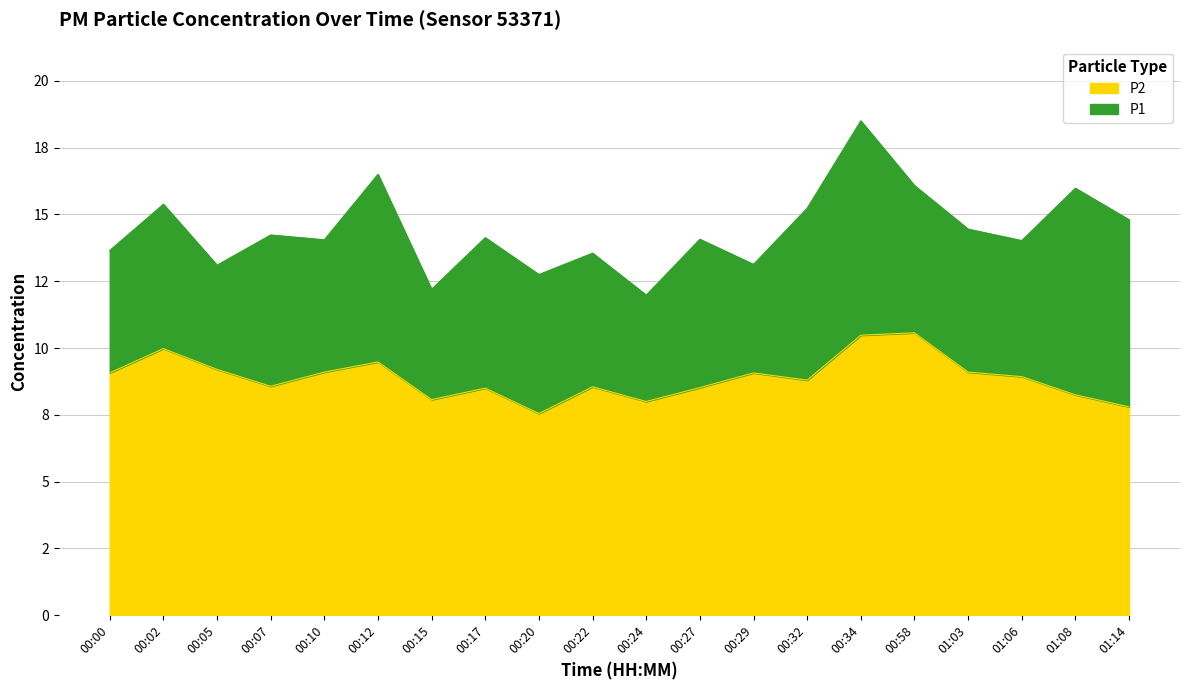

What is the average value of the P1 series?

14.4